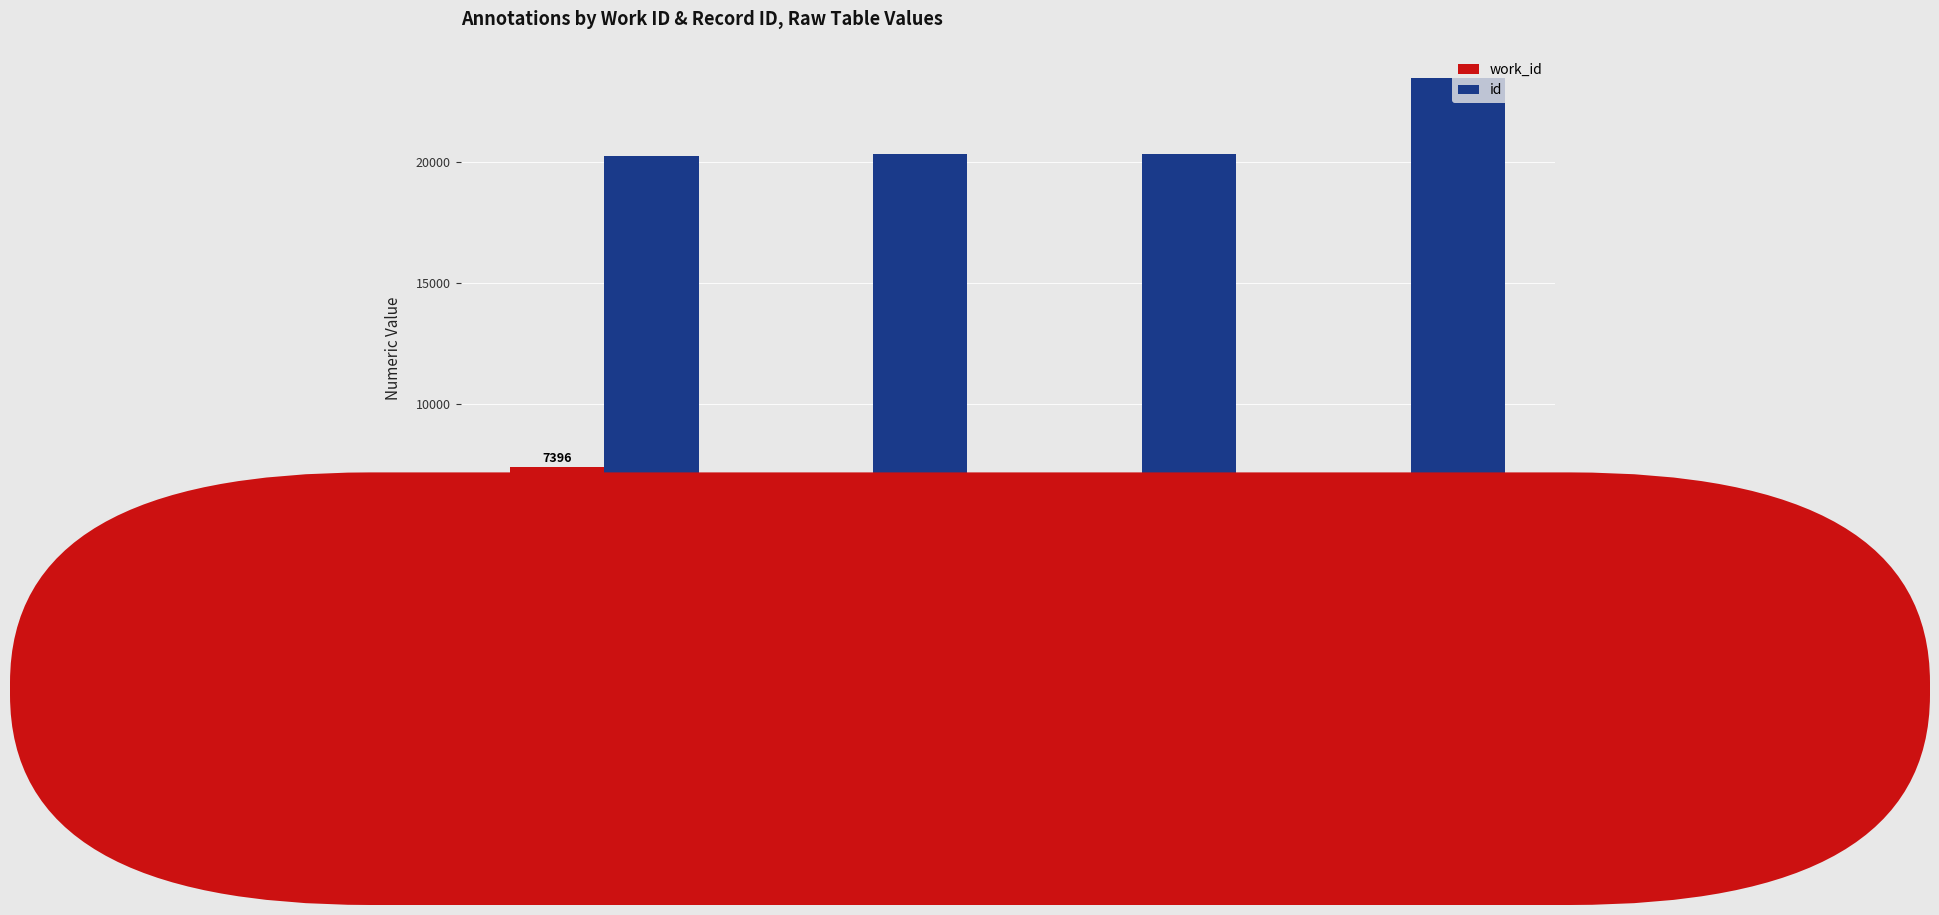

At how many categories does at least one series exceed 6329?

4